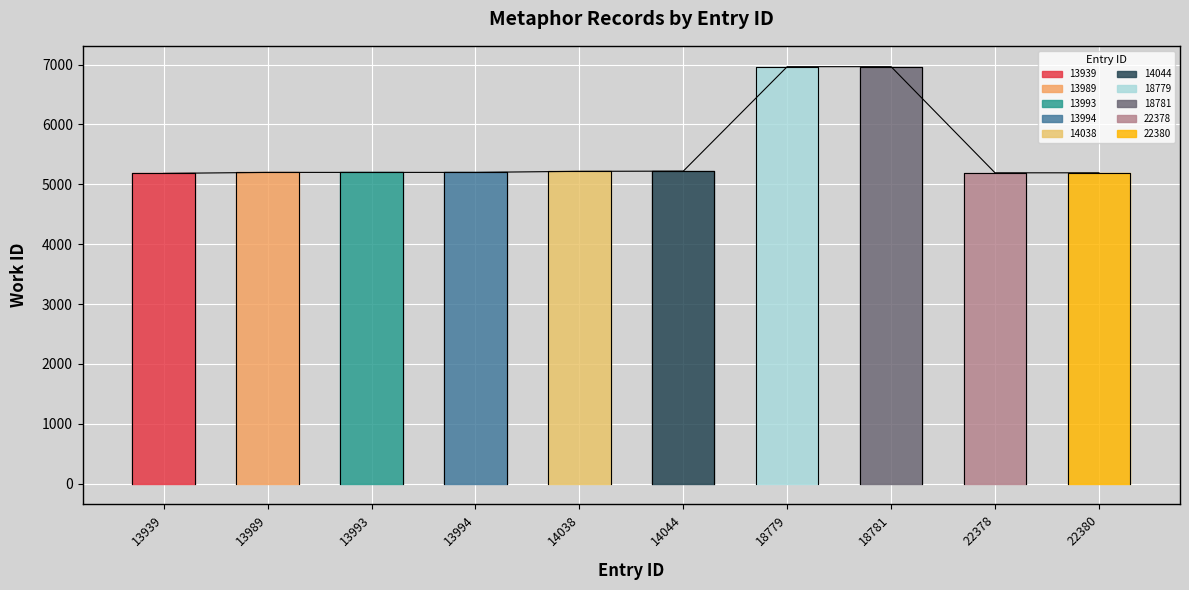

List the labels in order of value, largest first.

18779, 18781, 14044, 14038, 13989, 13993, 13994, 22378, 22380, 13939